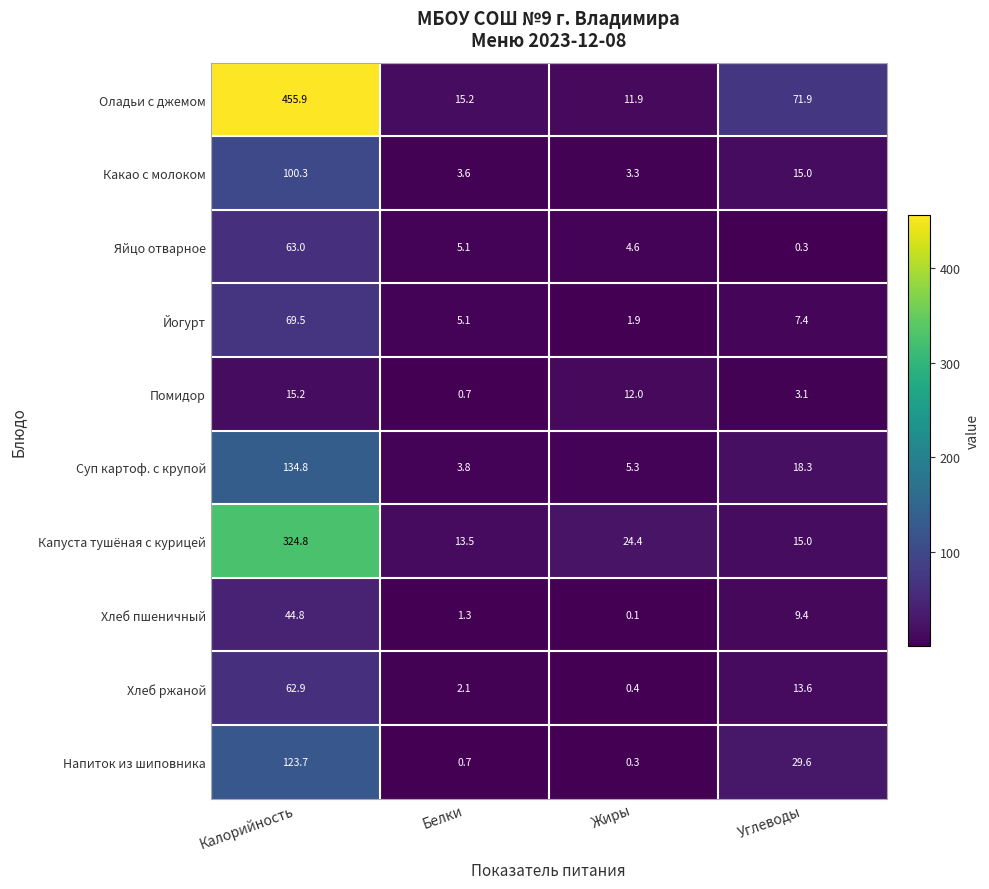

Which series has the largest range (max minus min)?

Оладьи с джемом